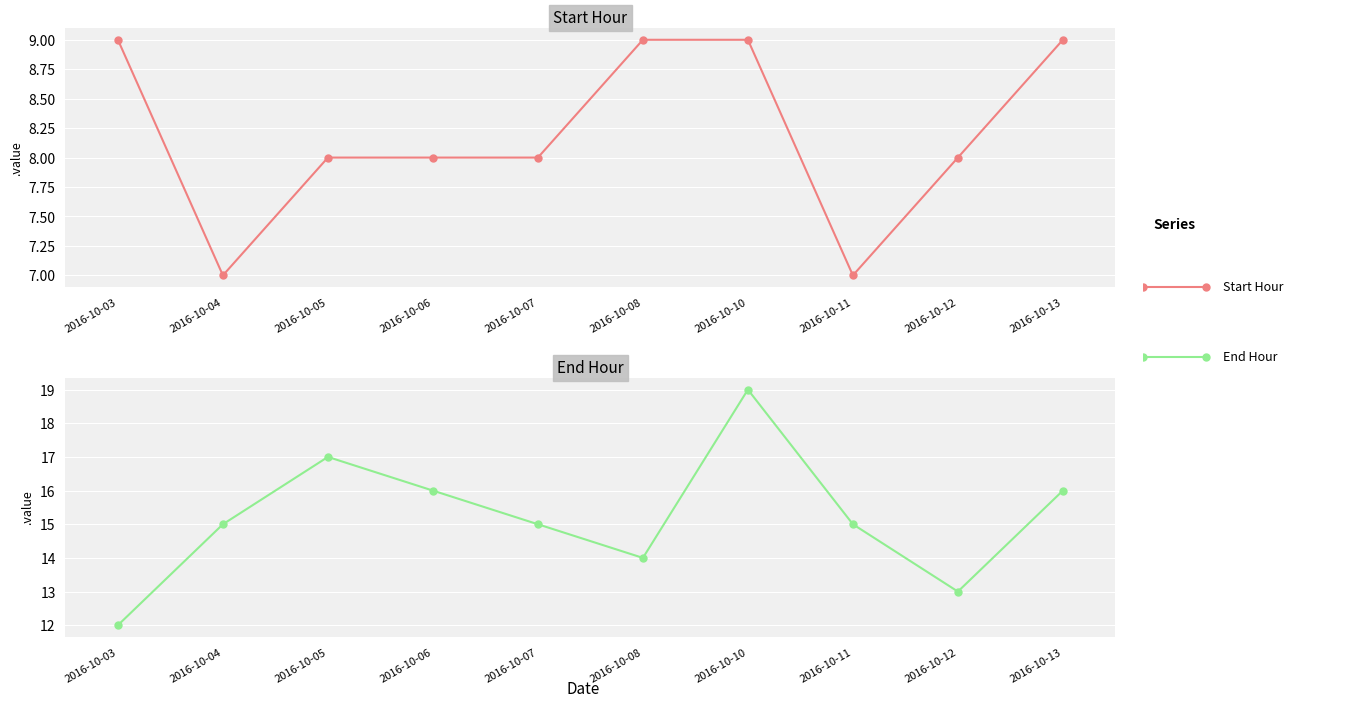

Which series has the largest total across all categories?

End Hour